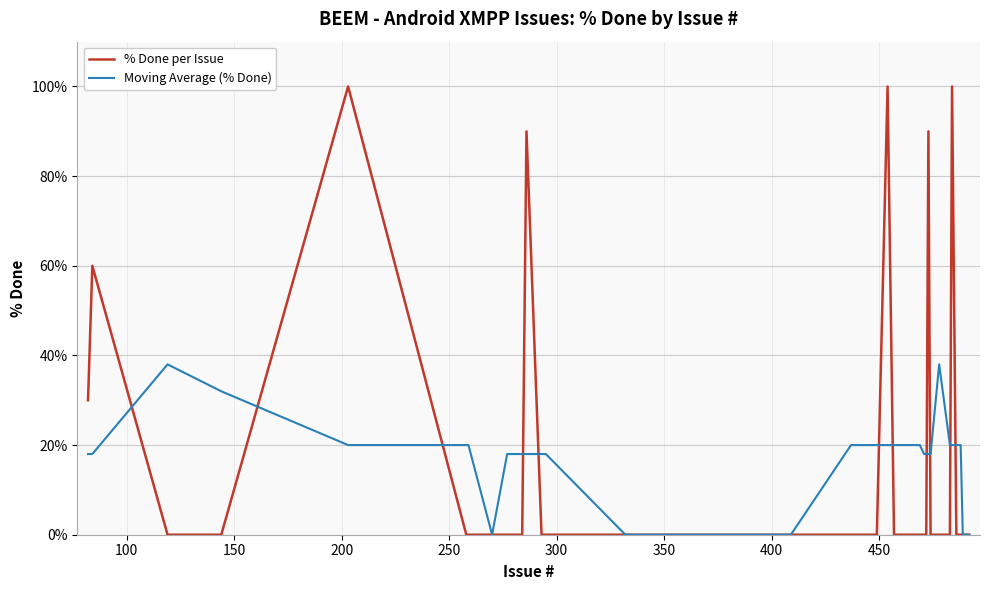

How many lines are shown in the chart?

2